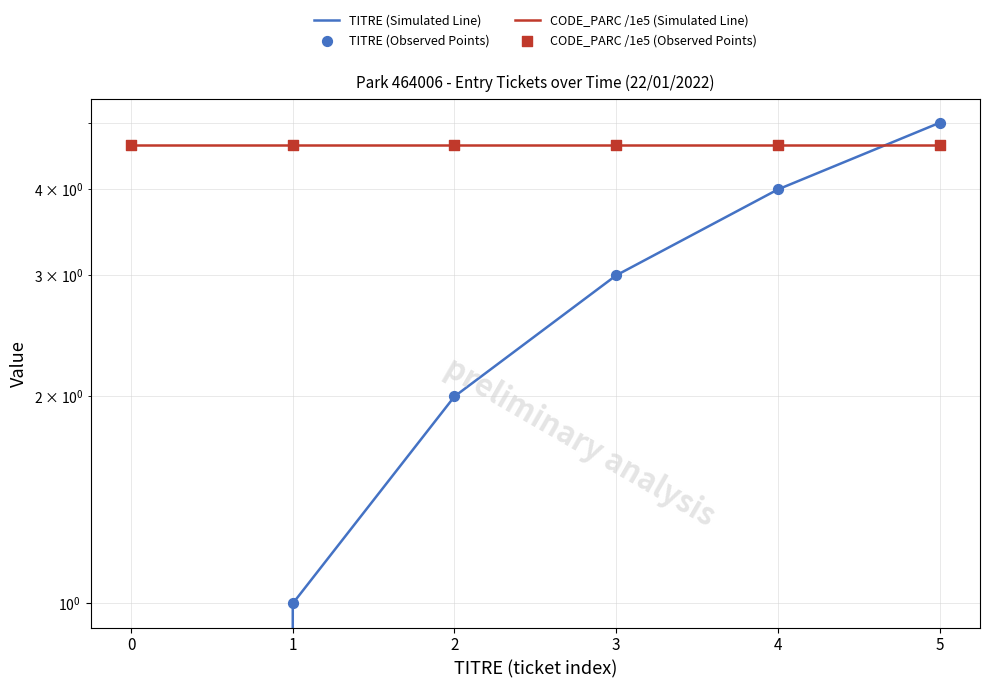

Which series has the largest Y range (max minus min)?

TITRE (Simulated Line)